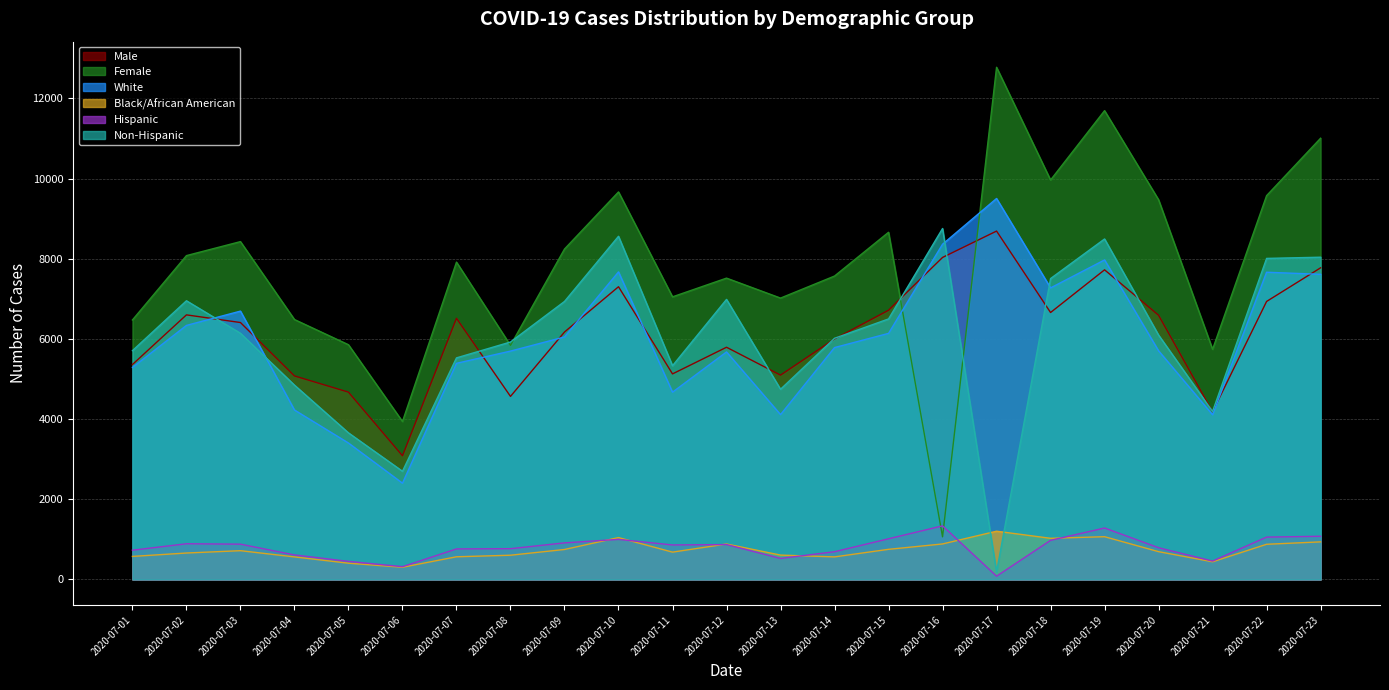

True or false: Black/African American and White intersect in this chart.

False